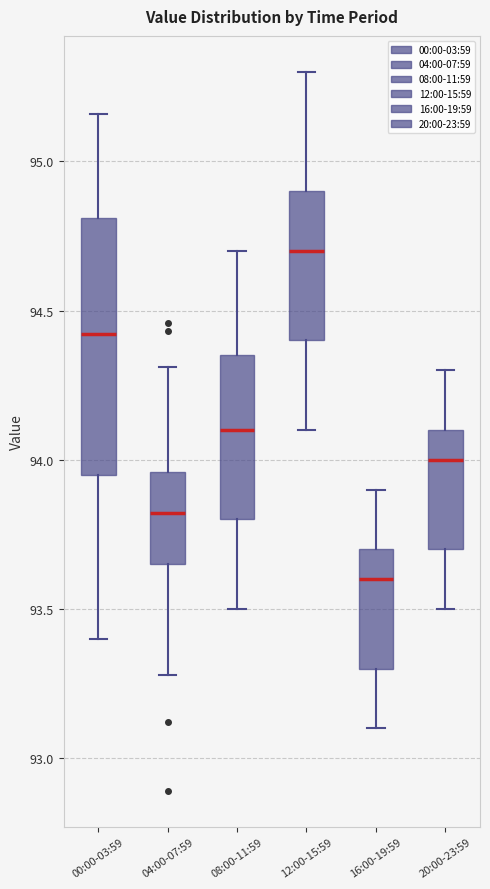

Comparing the boxes themselves (not the whiskers), which one is the tallest?

00:00-03:59